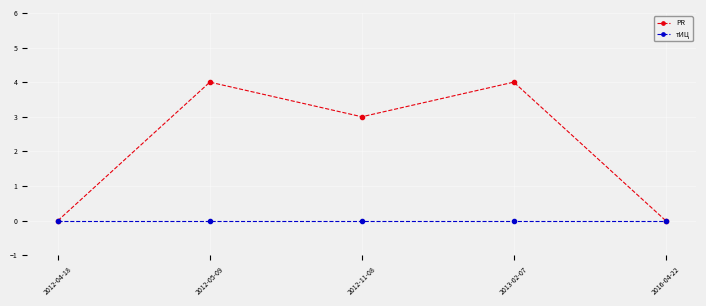

How many categories are shown in the chart?

5